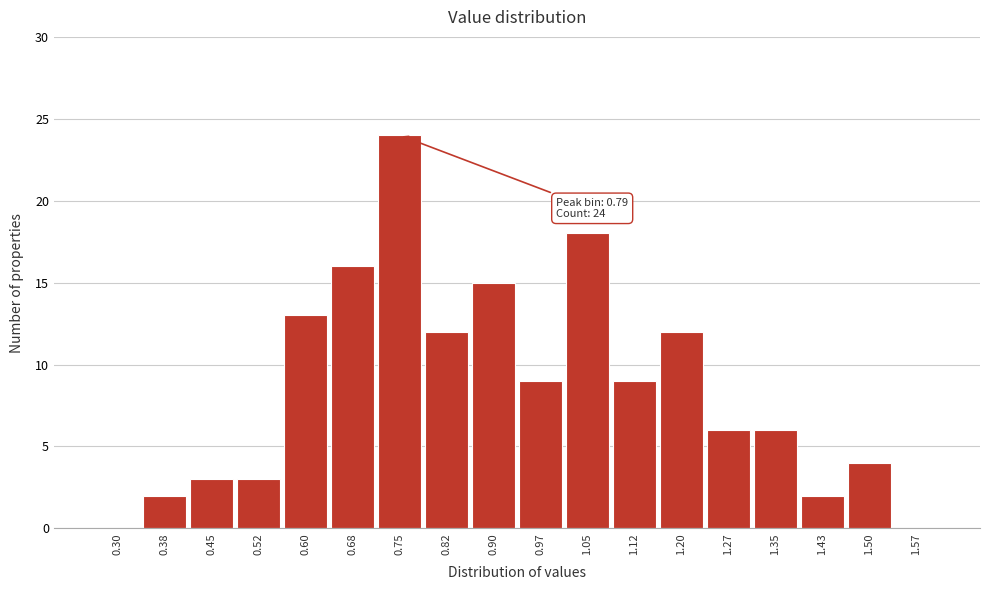

Reading right to left, transcribe all the data shown in this chart.

1.57=0	1.50=4	1.43=2	1.35=6	1.27=6	1.20=12	1.12=9	1.05=18	0.97=9	0.90=15	0.82=12	0.75=24	0.68=16	0.60=13	0.52=3	0.45=3	0.38=2	0.30=0